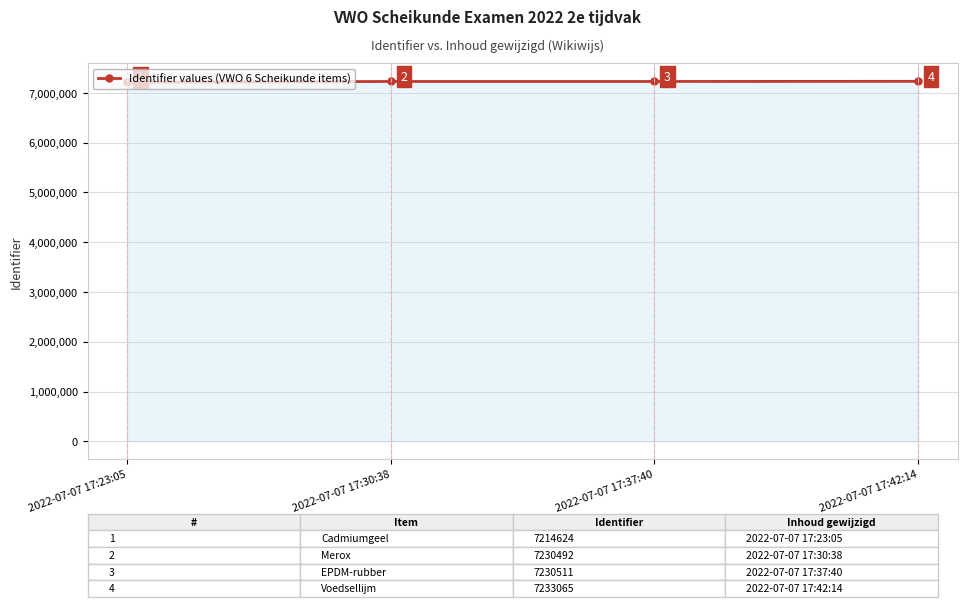

What is the change in value from 2022-07-07 17:30:38 to 2022-07-07 17:37:40?

+19